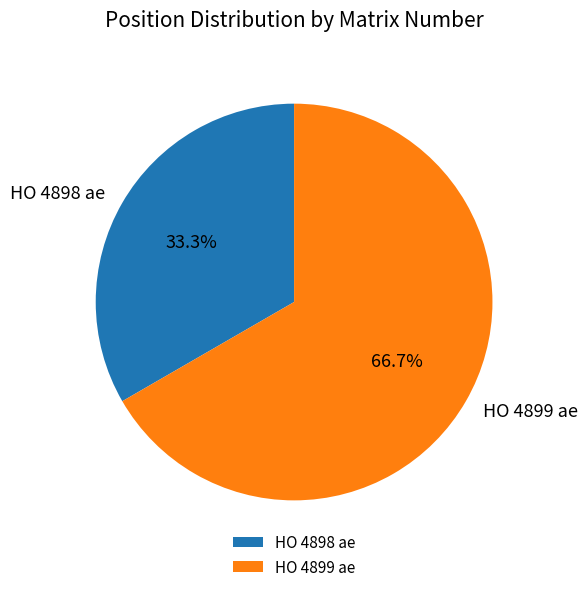

Approximately how many times larger is the value at HO 4899 ae compared to HO 4898 ae?

2.0